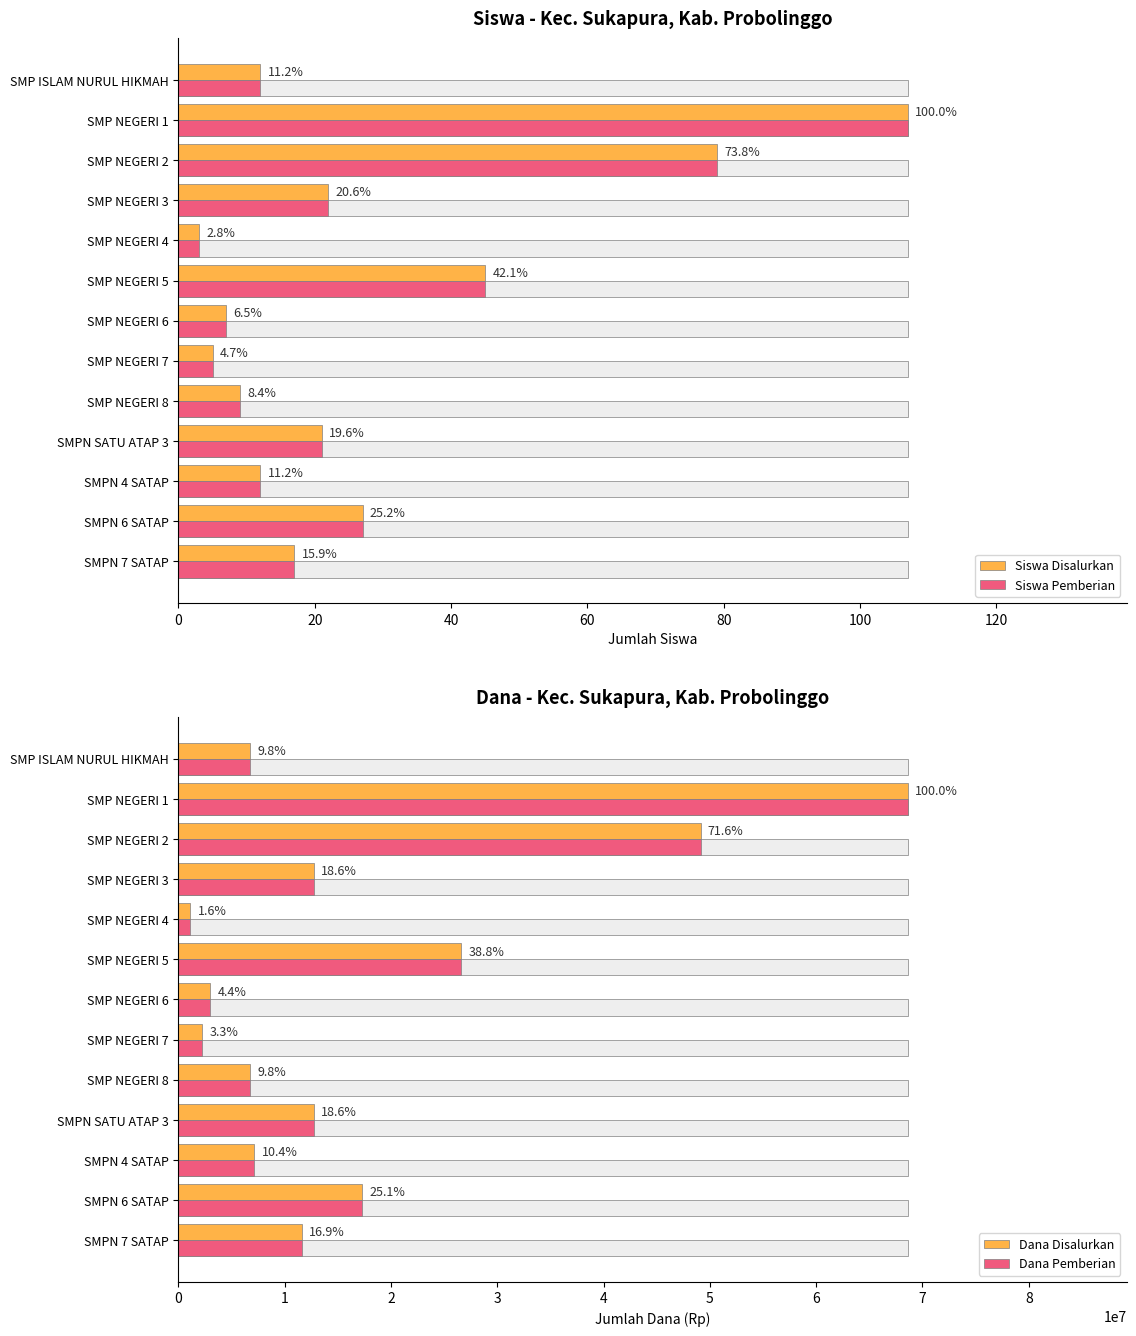

Does the chart contain stacked bars?

No